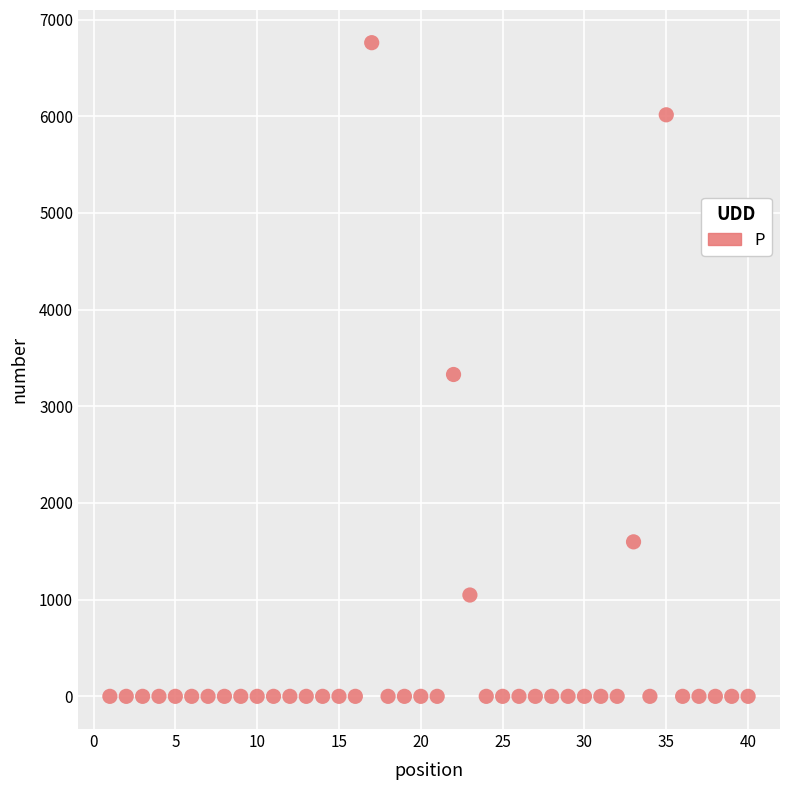

What is the range of Y values (max minus min)?

6761